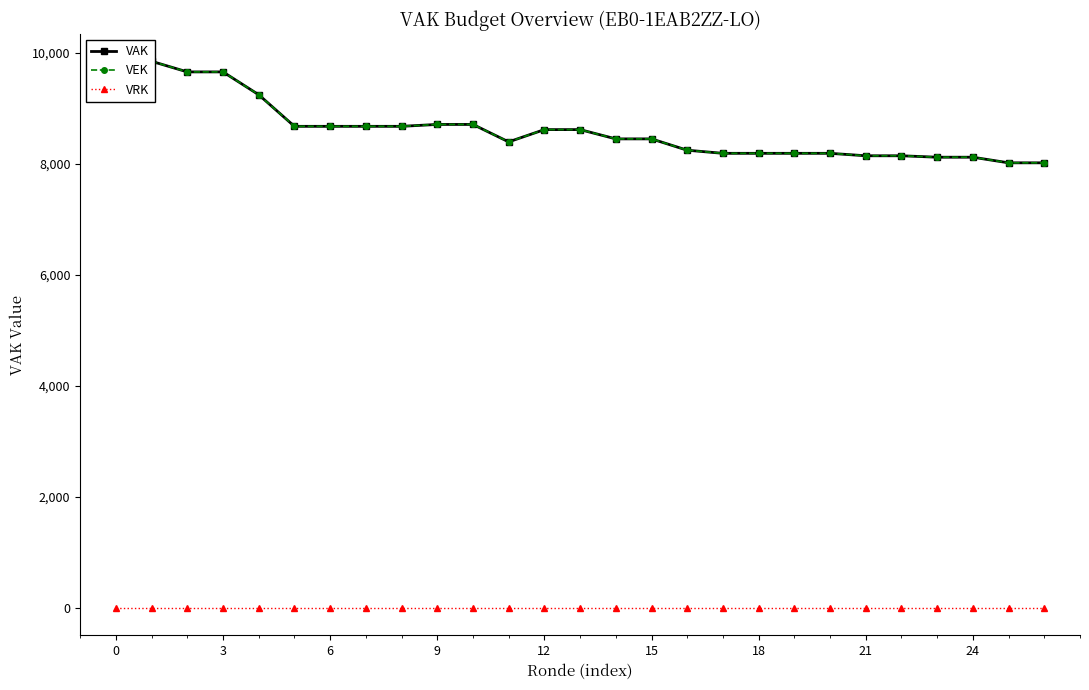

What is the spread (max minus min) of values at 9?

9652